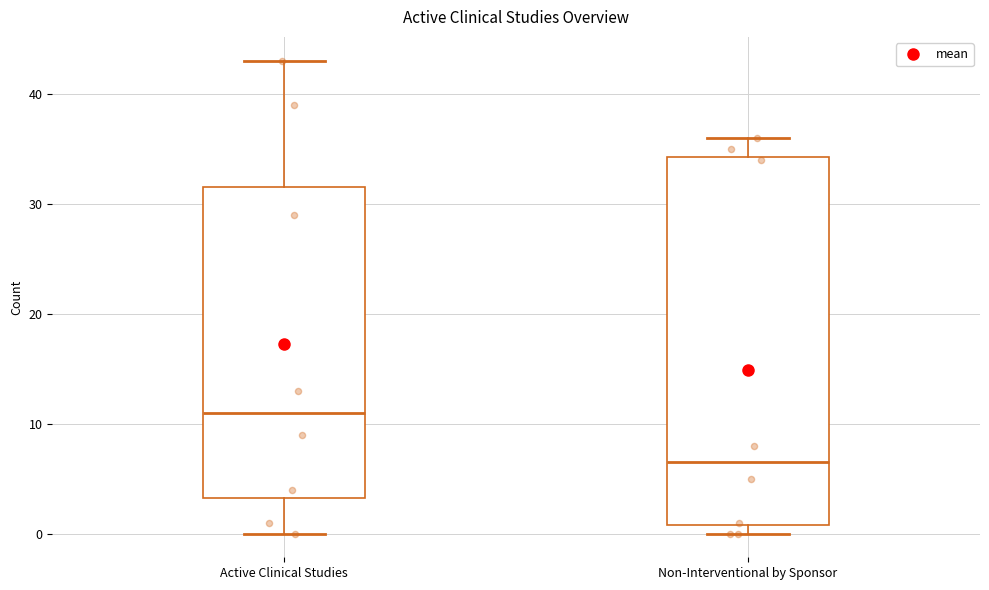

Where is the upper edge of the box for Active Clinical Studies on the y-axis? The values are not printed on the chart, so give them approximately, as read against the axis.

32